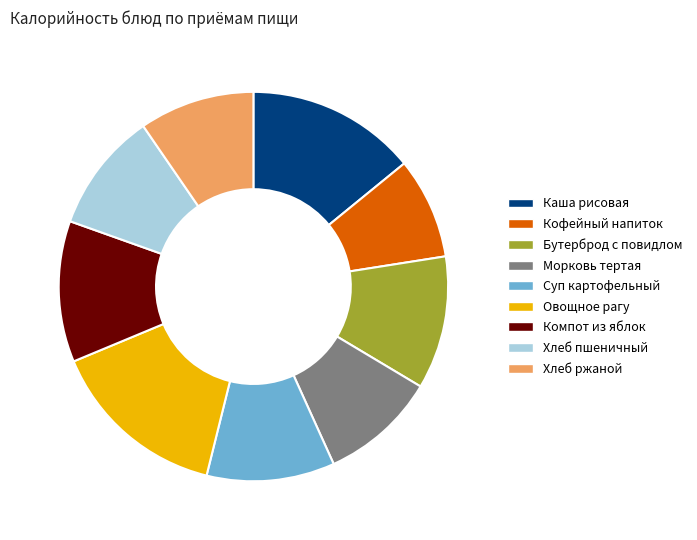

What is the smallest slice in the pie chart?

Кофейный напиток